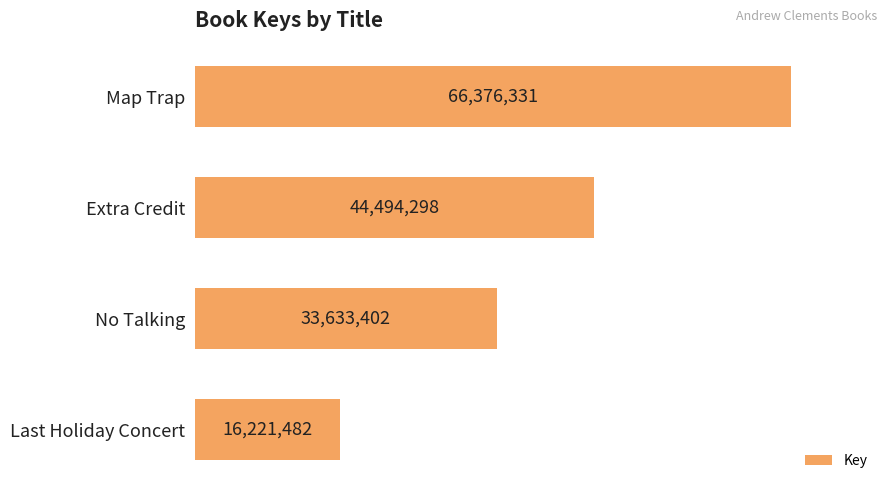

List the labels in order of value, smallest first.

Last Holiday Concert, No Talking, Extra Credit, Map Trap